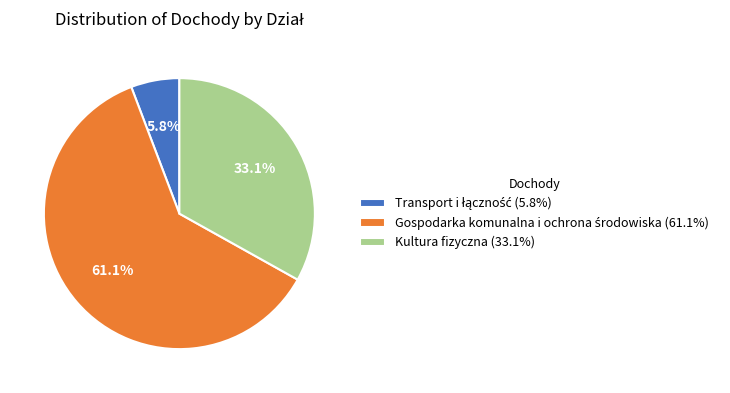

Is there any slice that represents more than half of the pie?

Yes